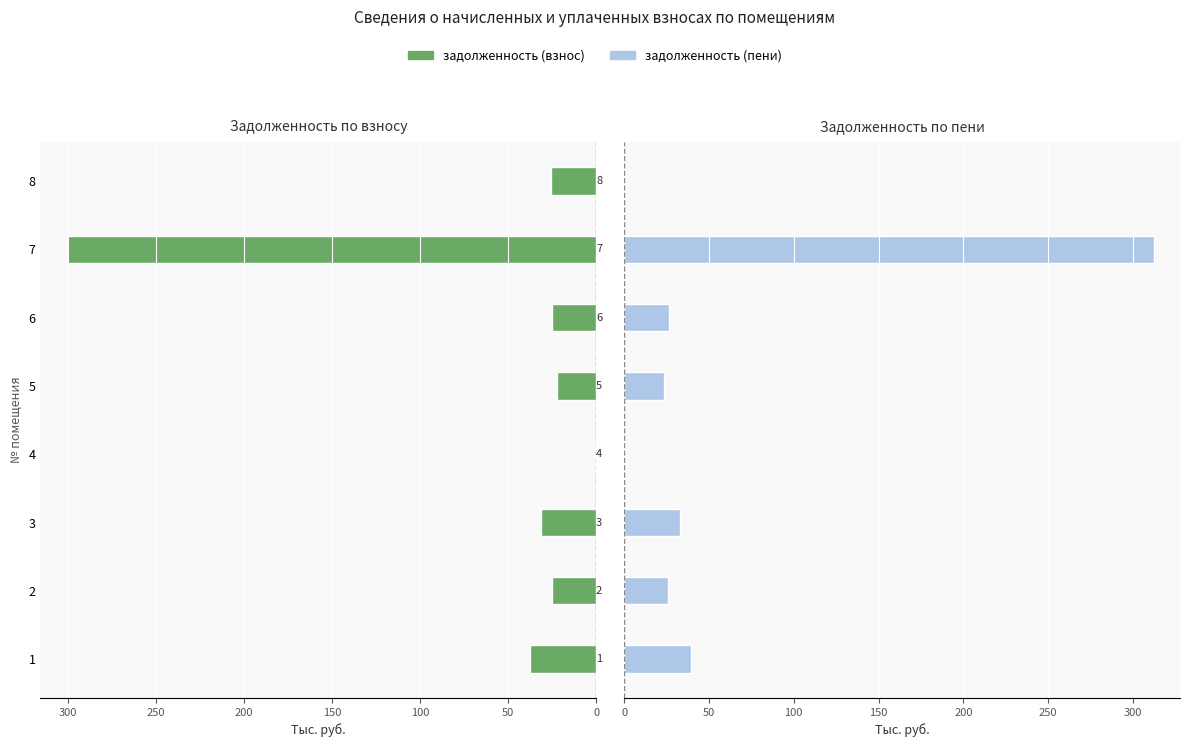

Does the chart contain any negative values?

No